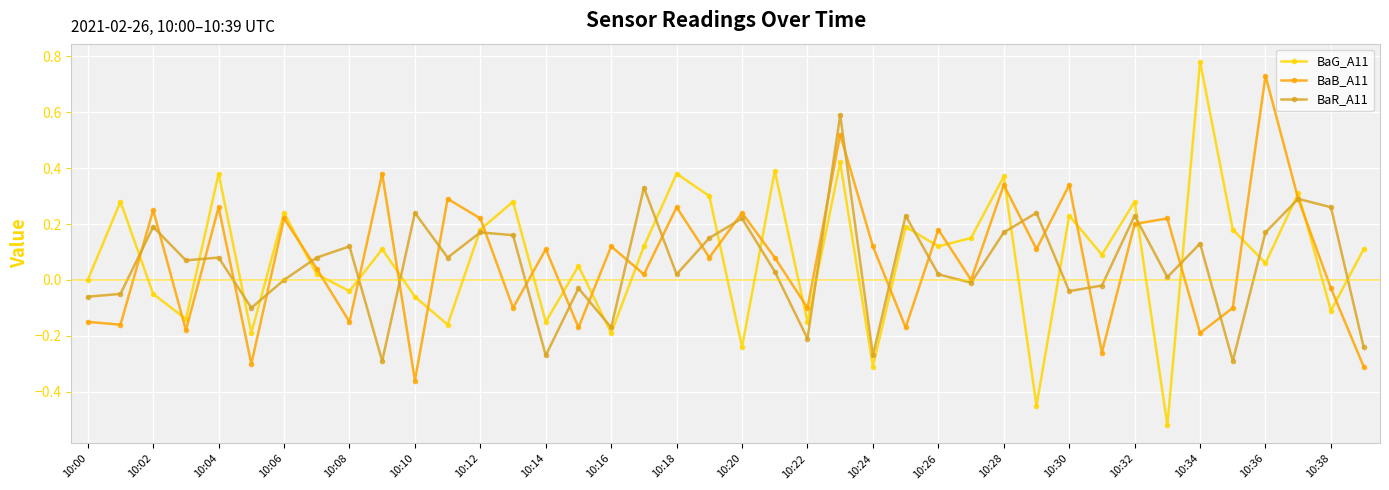

Which series ends up on top after the final intersection of BaB_A11 and BaG_A11?

BaG_A11